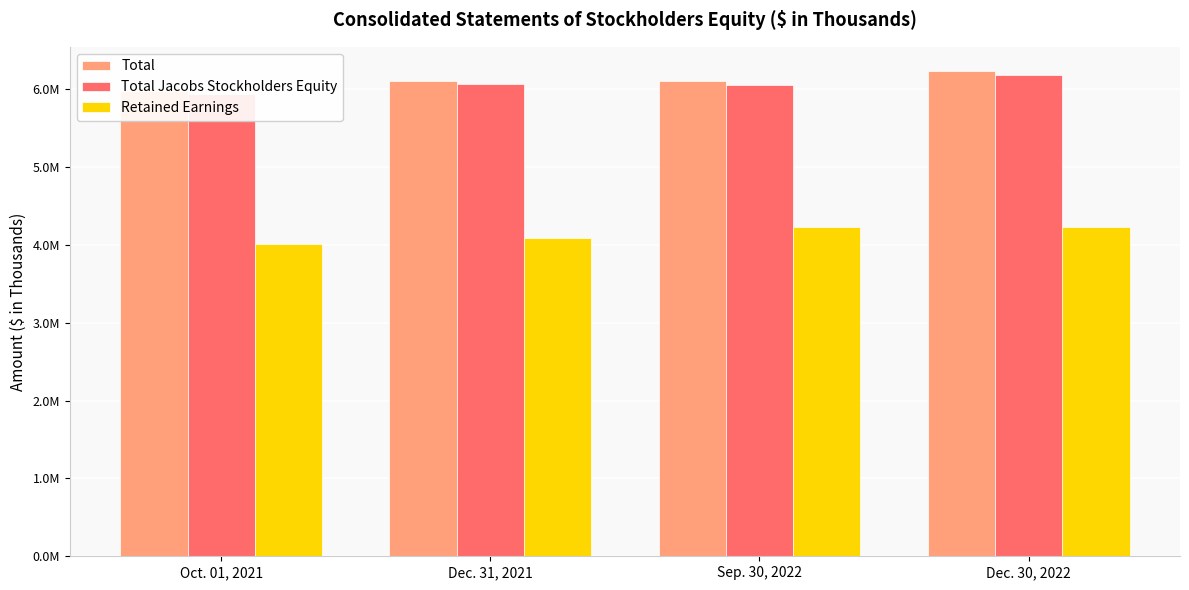

Reading left to right, transcribe all the data shown in this chart.

Total: 5974837	6099945	6104392	6233598
Total Jacobs Stockholders Equity: 5940041	6069946	6060056	6184104
Retained Earnings: 4015578	4087390	4225784	4230866